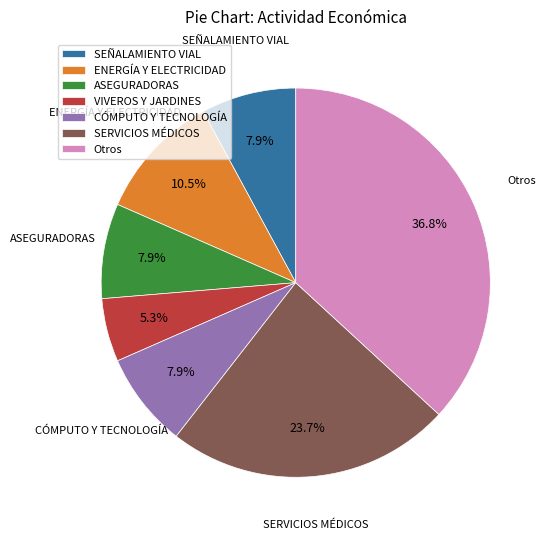

How many slices are in this pie chart?

7